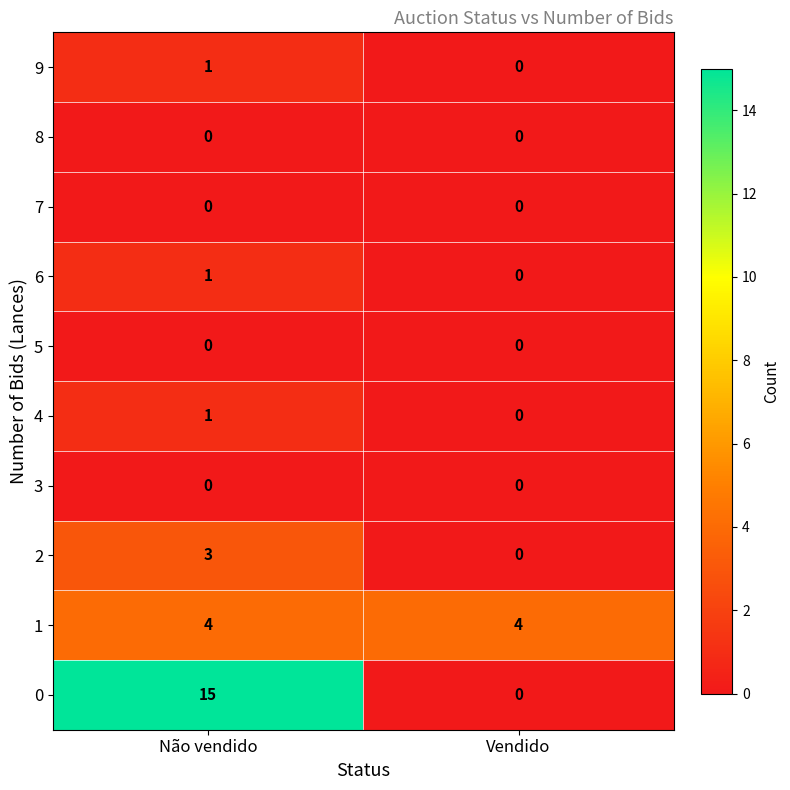

At which category does the chart reach its peak across all series?

Não vendido